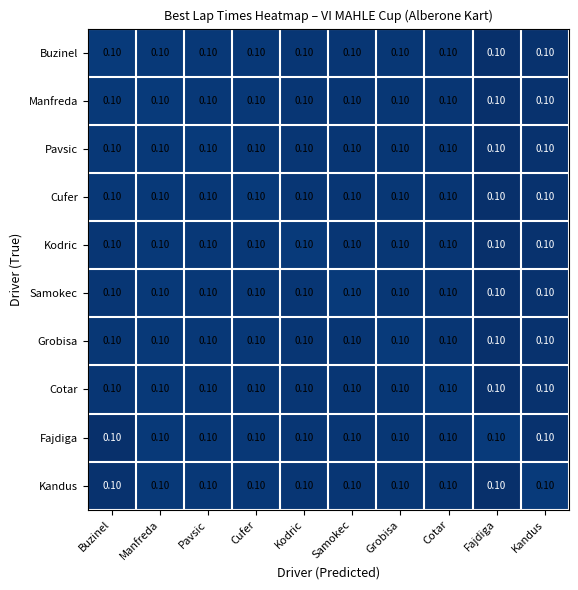

What is the total value across all series at Kodric?

1.0